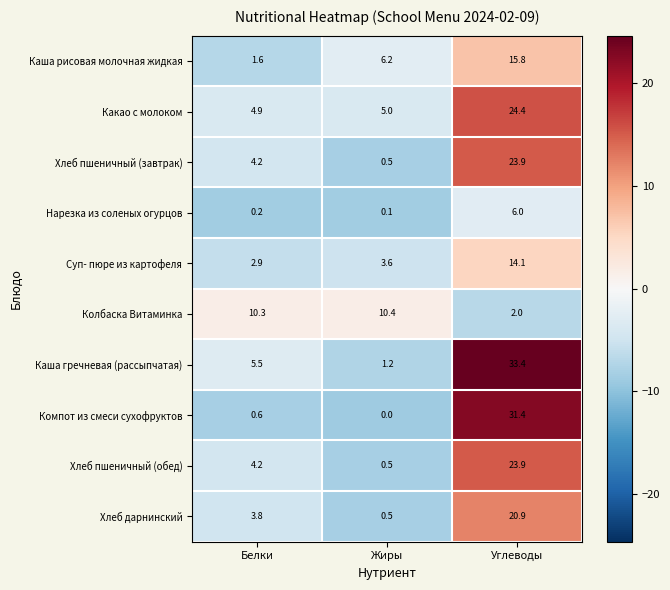

How many data points in Суп- пюре из картофеля are less than 3?

1